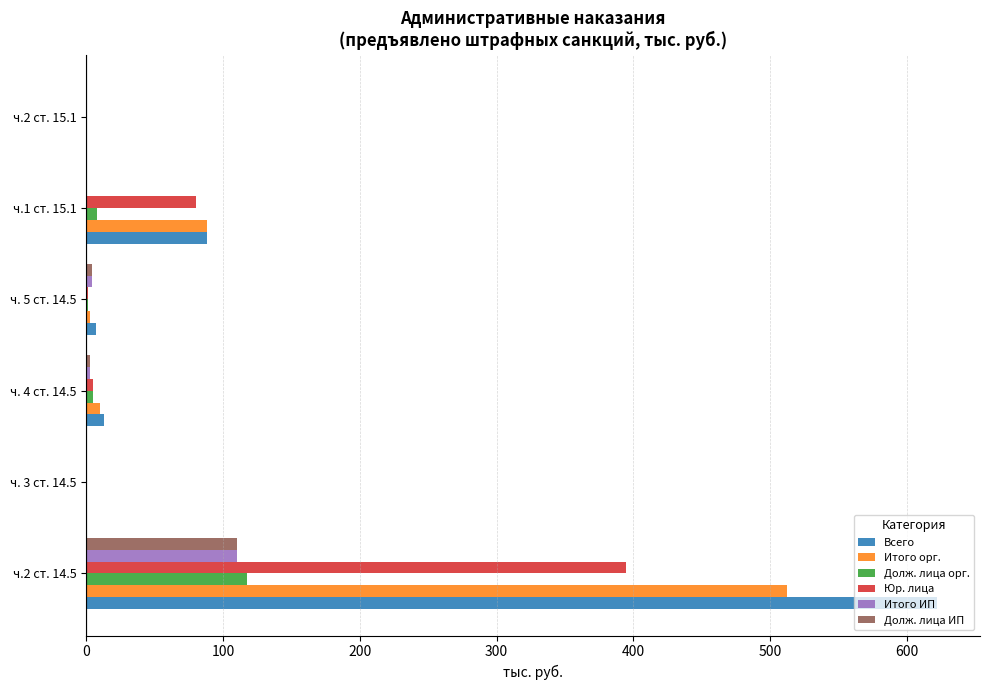

Which label corresponds to the largest value in the chart?

ч.2 ст. 14.5